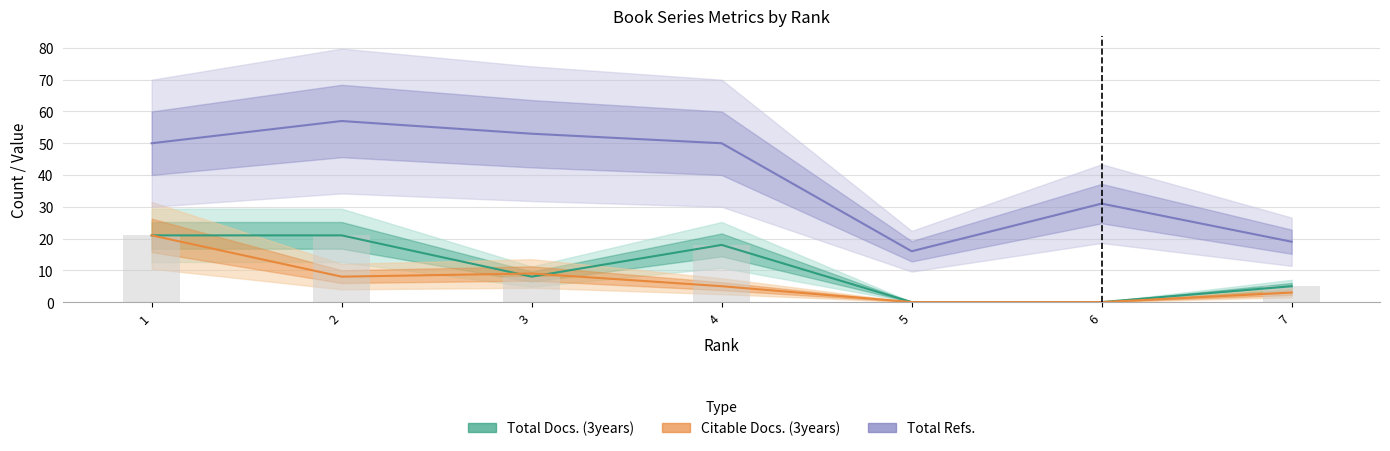

How many data points in Total Refs. are less than 50?

3